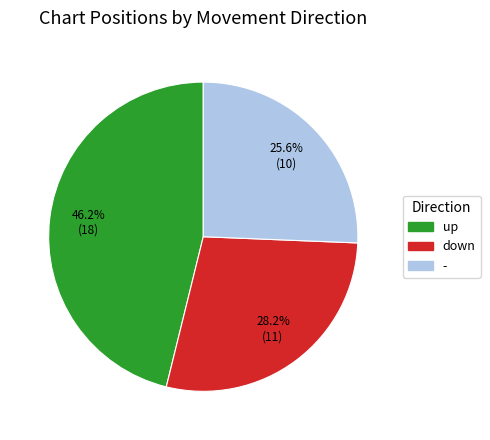

True or false: up accounts for 46% of the total.

True